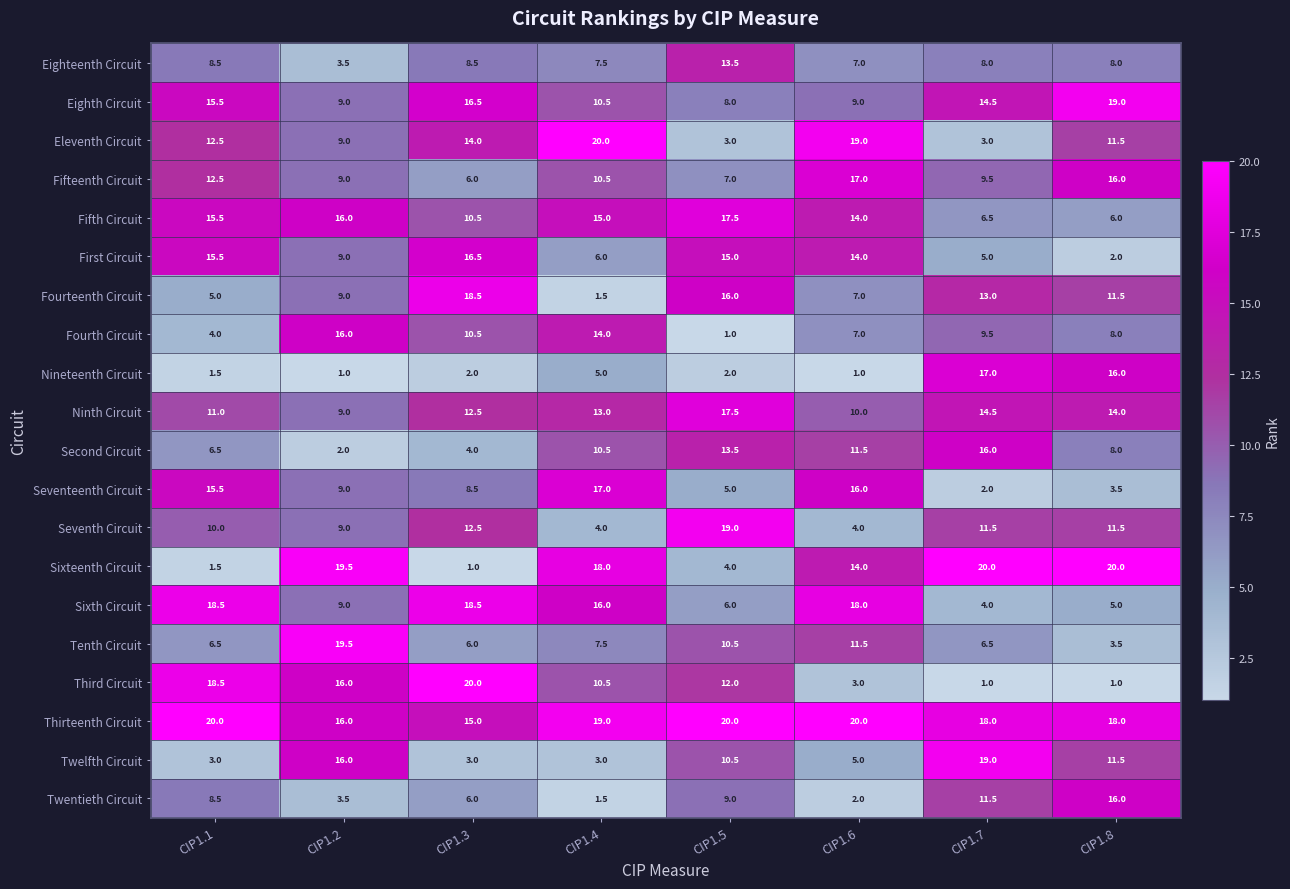

Count the number of data series in this chart.

20